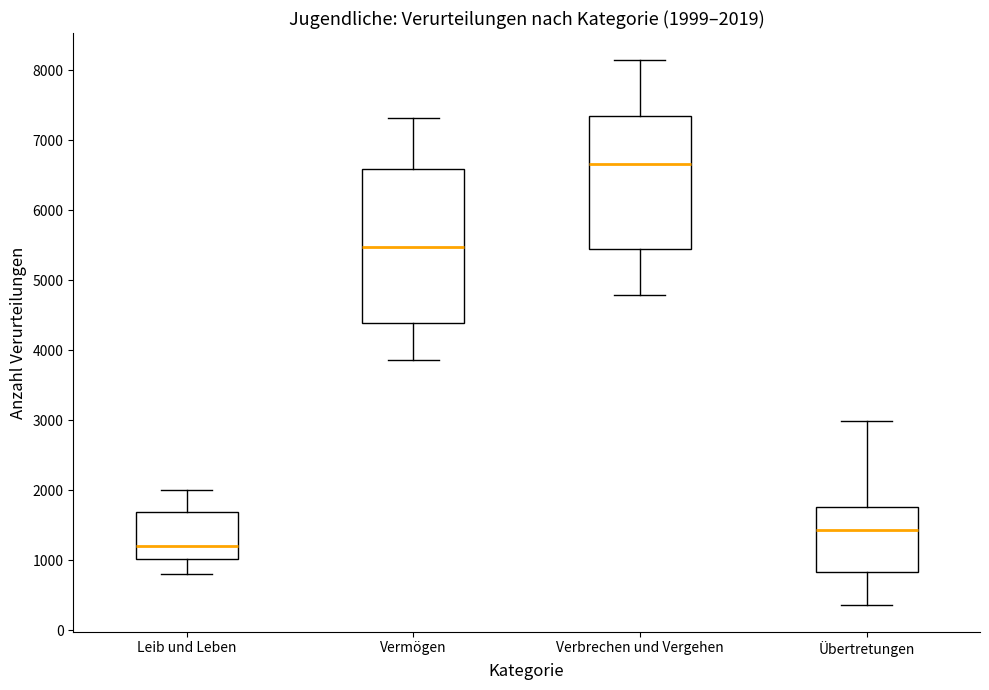

Which box has the lowest median line?

Leib und Leben